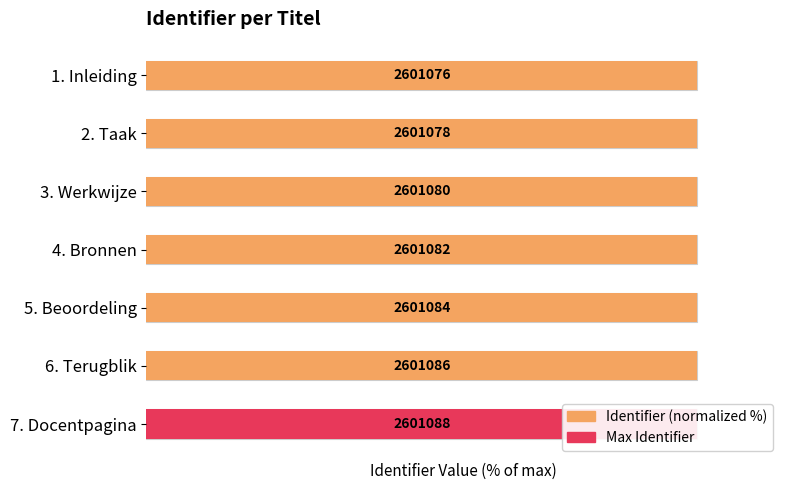

What is the sum of all values?

700.0